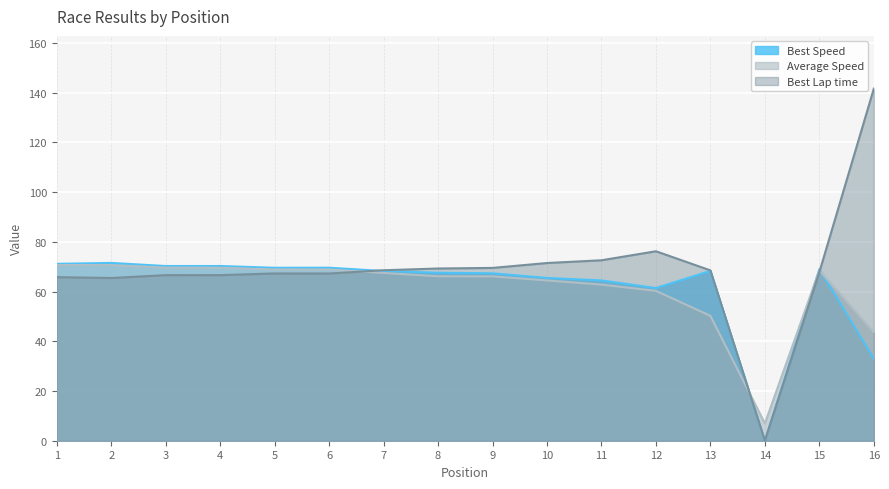

Rank the categories by Best Lap time value from highest to lowest.

16, 12, 11, 10, 9, 8, 7, 13, 15, 5, 6, 3, 4, 1, 2, 14